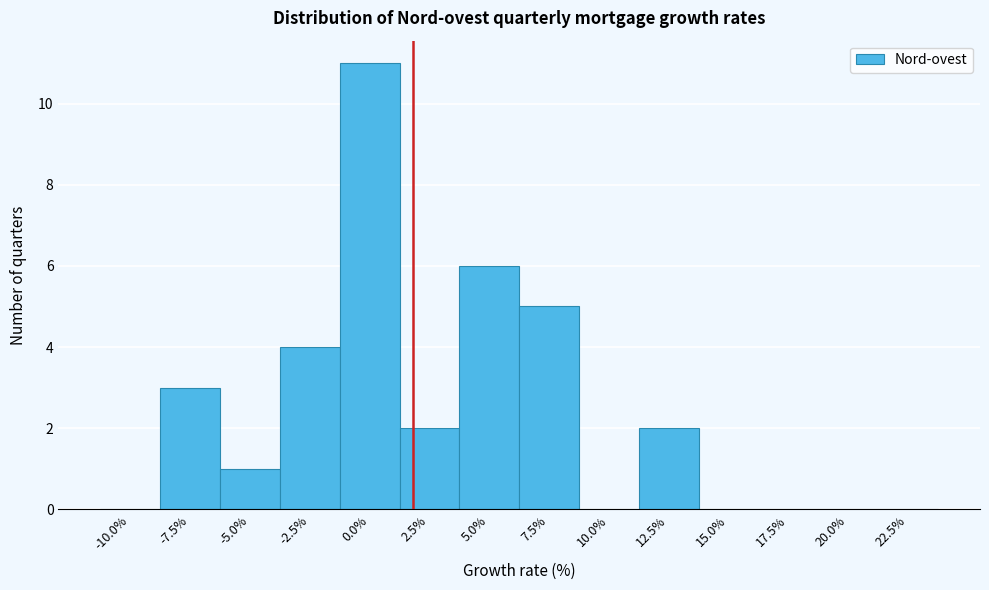

Reading right to left, transcribe all the data shown in this chart.

22.5%=0	20.0%=0	17.5%=0	15.0%=0	12.5%=2	10.0%=0	7.5%=5	5.0%=6	2.5%=2	0.0%=11	-2.5%=4	-5.0%=1	-7.5%=3	-10.0%=0